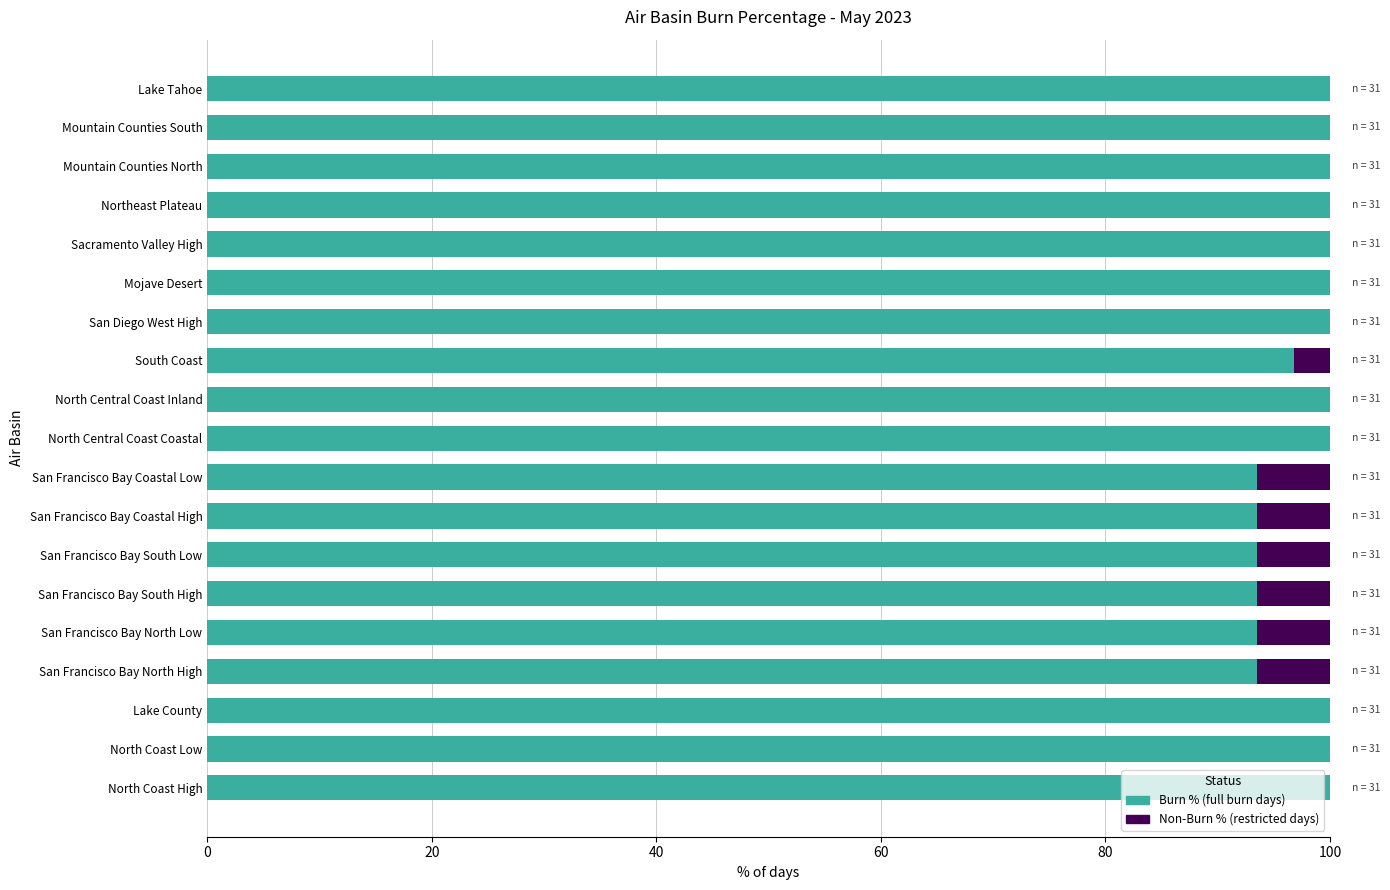

True or false: Burn % (full burn days) has a value of 160.6 at North Coast Low.

False